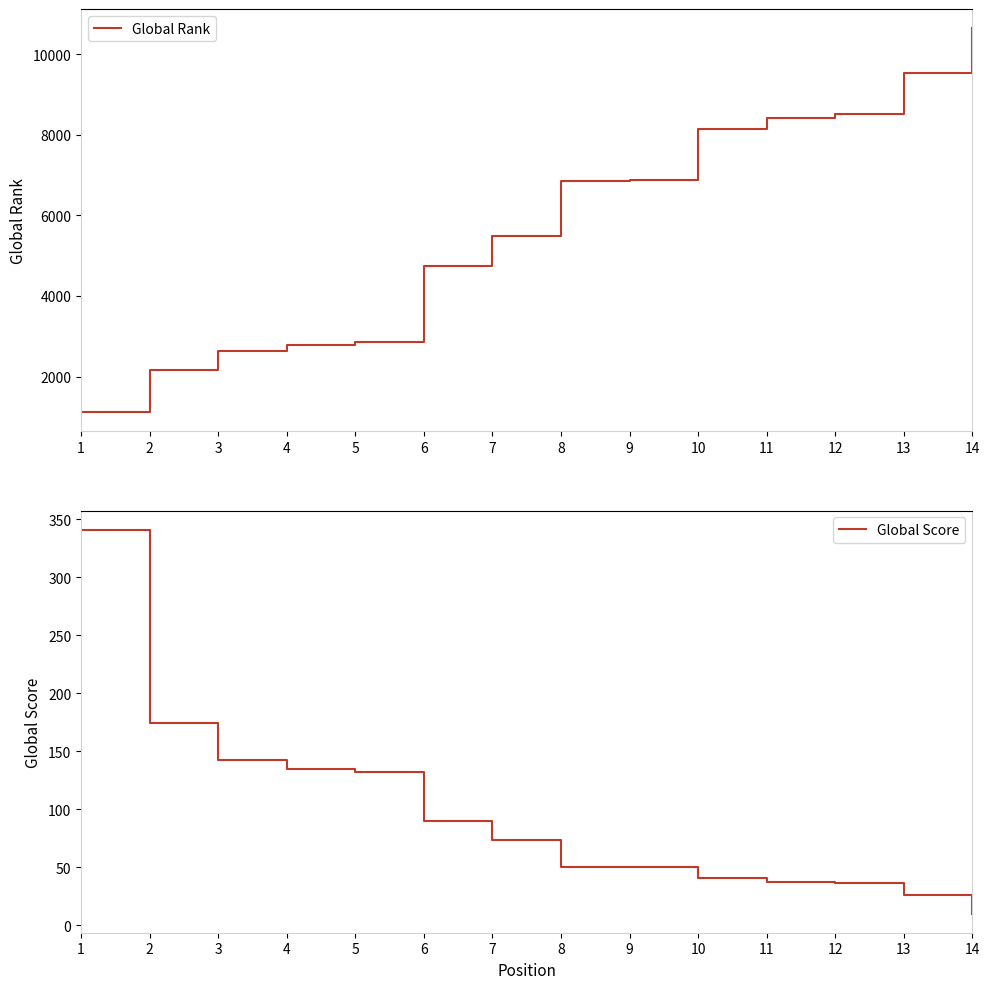

What is the value of the Global Rank point at the 6th from the left?

4745